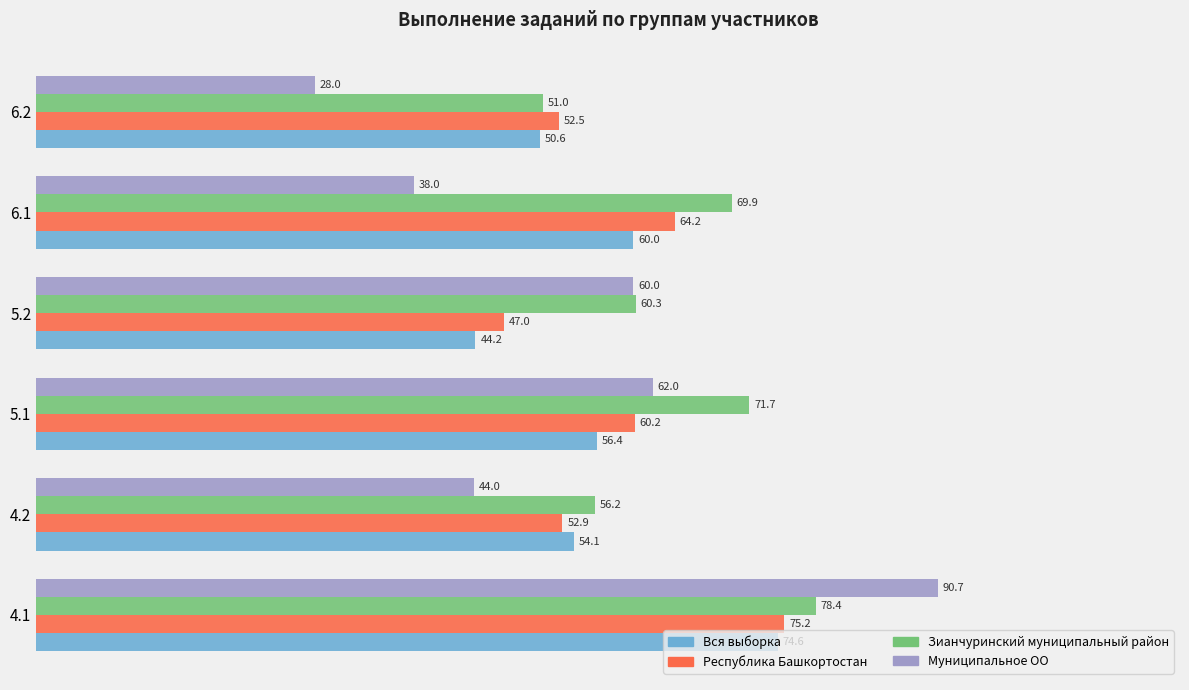

List the labels in order of Вся выборка value, largest first.

4.1, 6.1, 5.1, 4.2, 6.2, 5.2